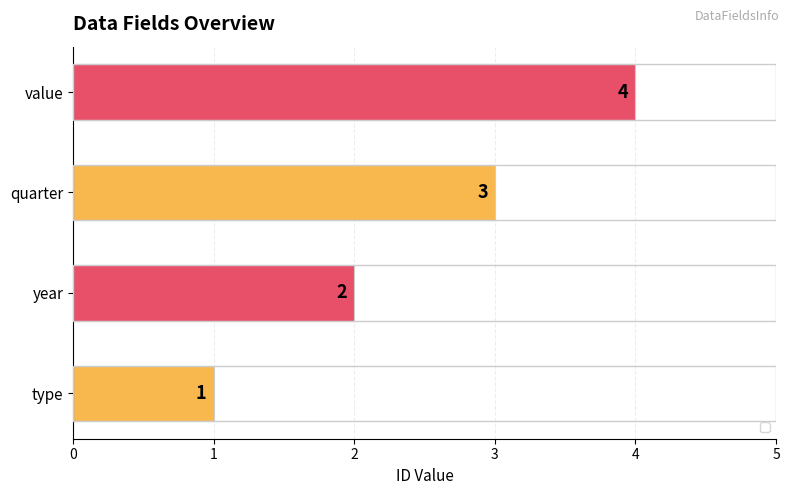

What is the minimum value shown in the chart?

1